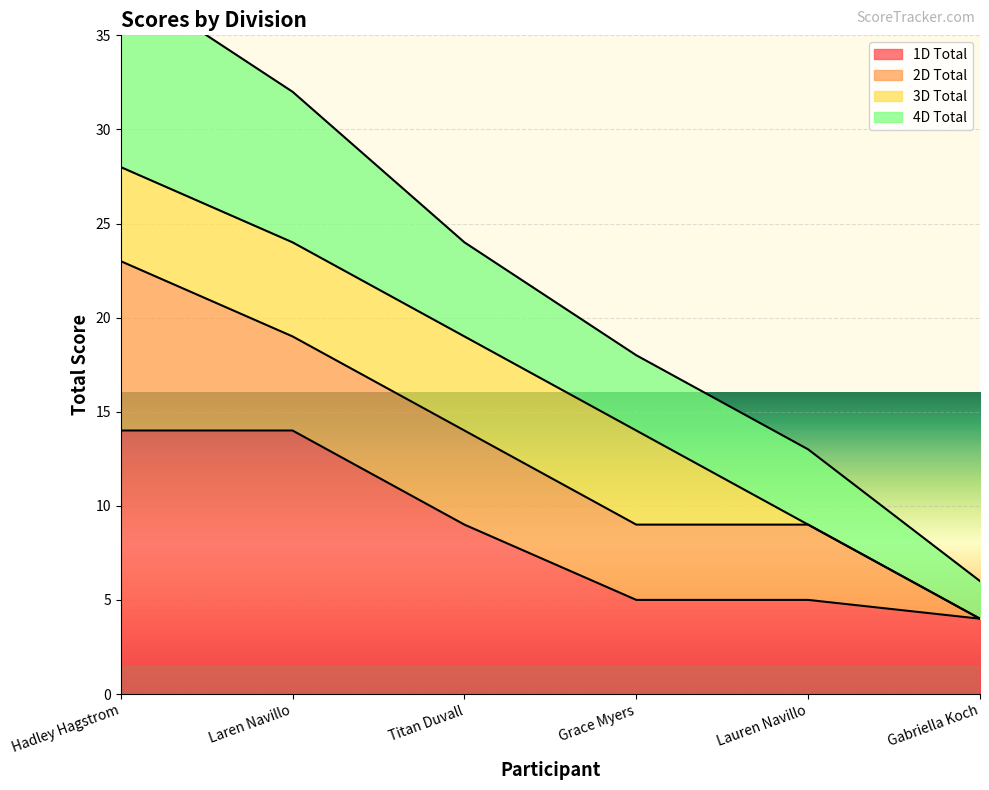

Which has a higher value, Hadley Hagstrom or Grace Myers?

Hadley Hagstrom